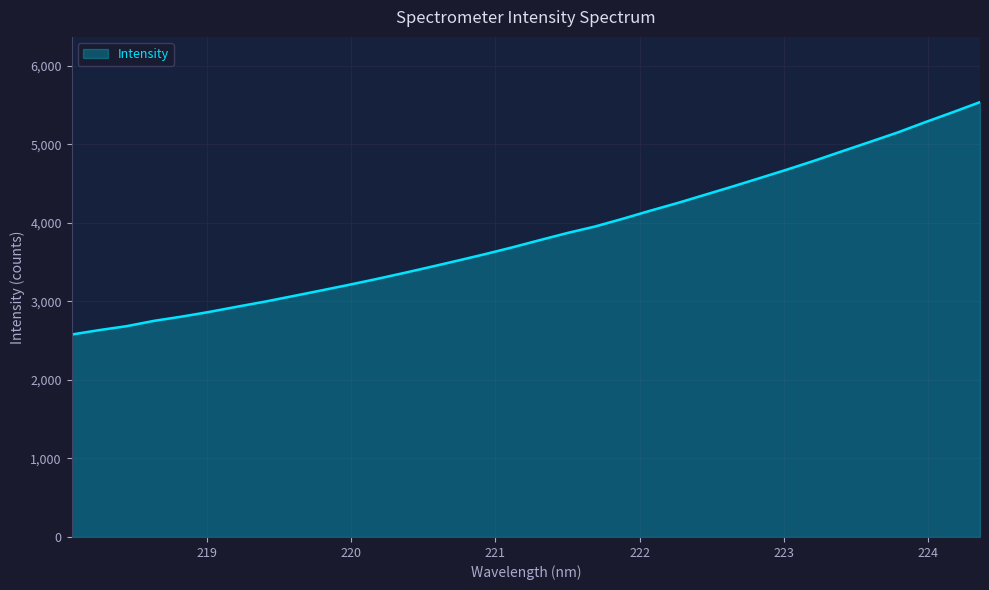

What is the greatest value displayed?

5537.8